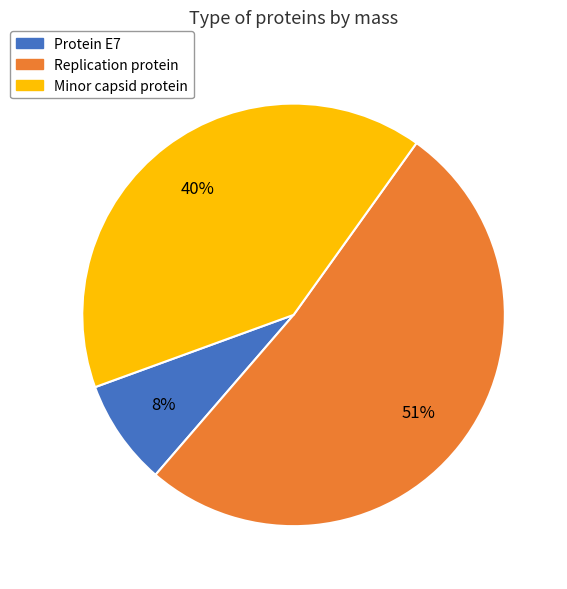

To the nearest percent, what is the difference between the Replication protein and Protein E7 slice percentages?

43%